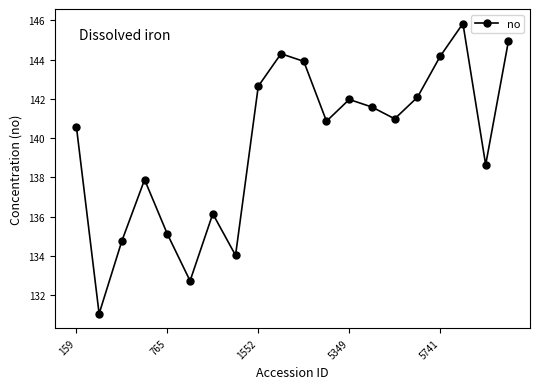

What is the minimum value shown in the chart?

131.1